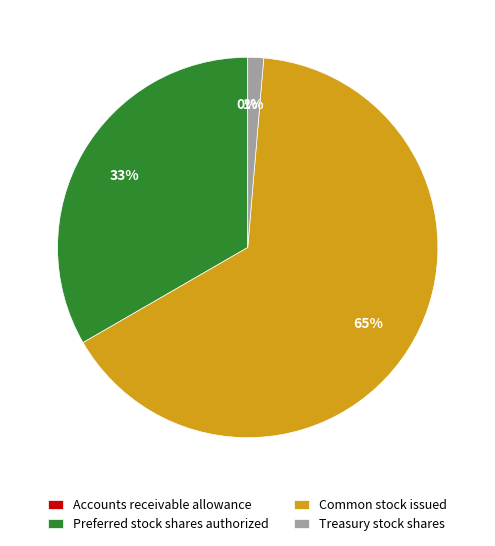

To the nearest percent, what is the difference between the Preferred stock shares authorized and Treasury stock shares slice percentages?

32%